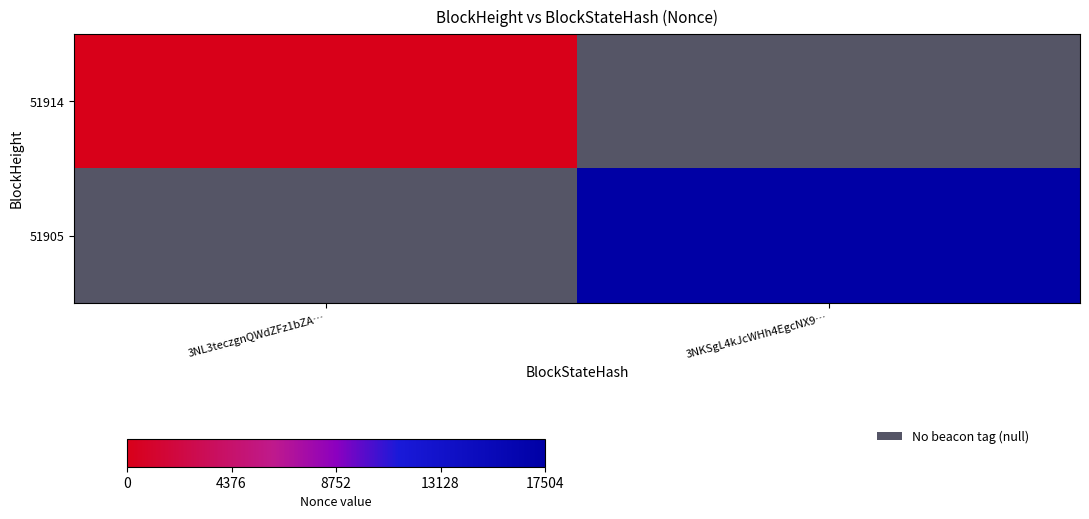

Between 3NL3teczgnQWdZFz1bZA… and 3NKSgL4kJcWHh4EgcNX9…, which is larger?

3NKSgL4kJcWHh4EgcNX9…